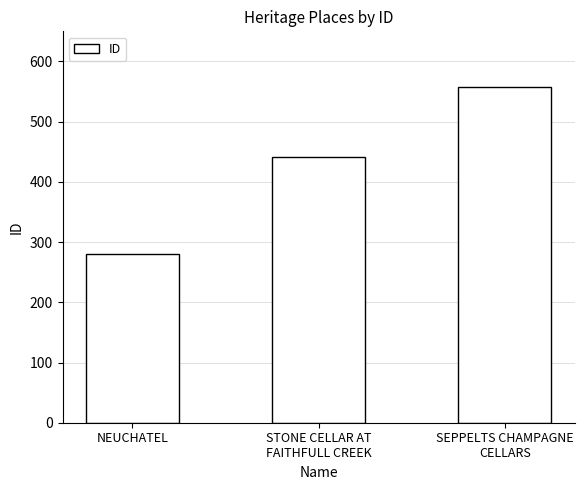

What is the change in value from NEUCHATEL to STONE CELLAR AT
FAITHFULL CREEK?

+160